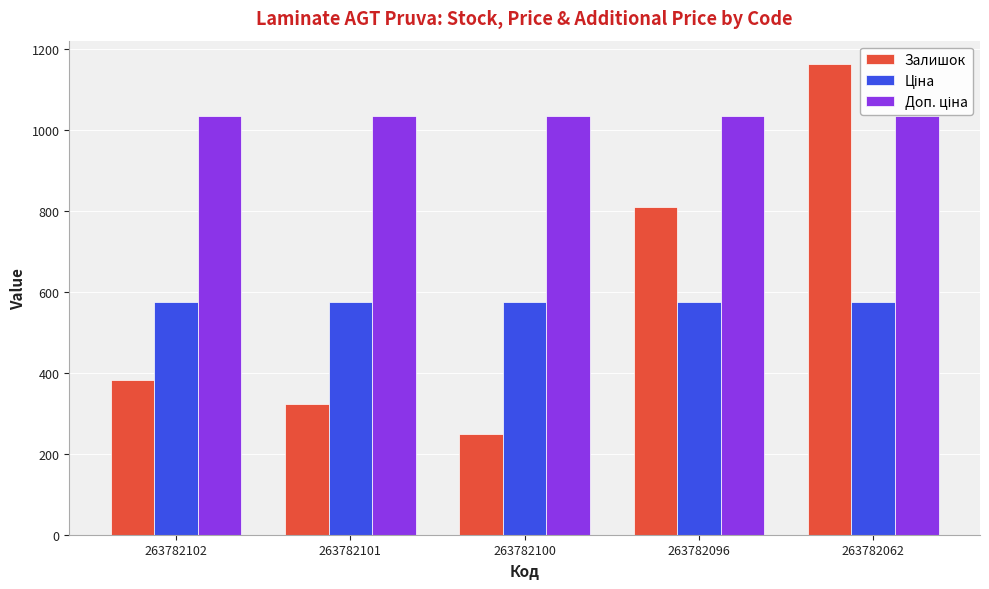

How many groups of bars are there?

5